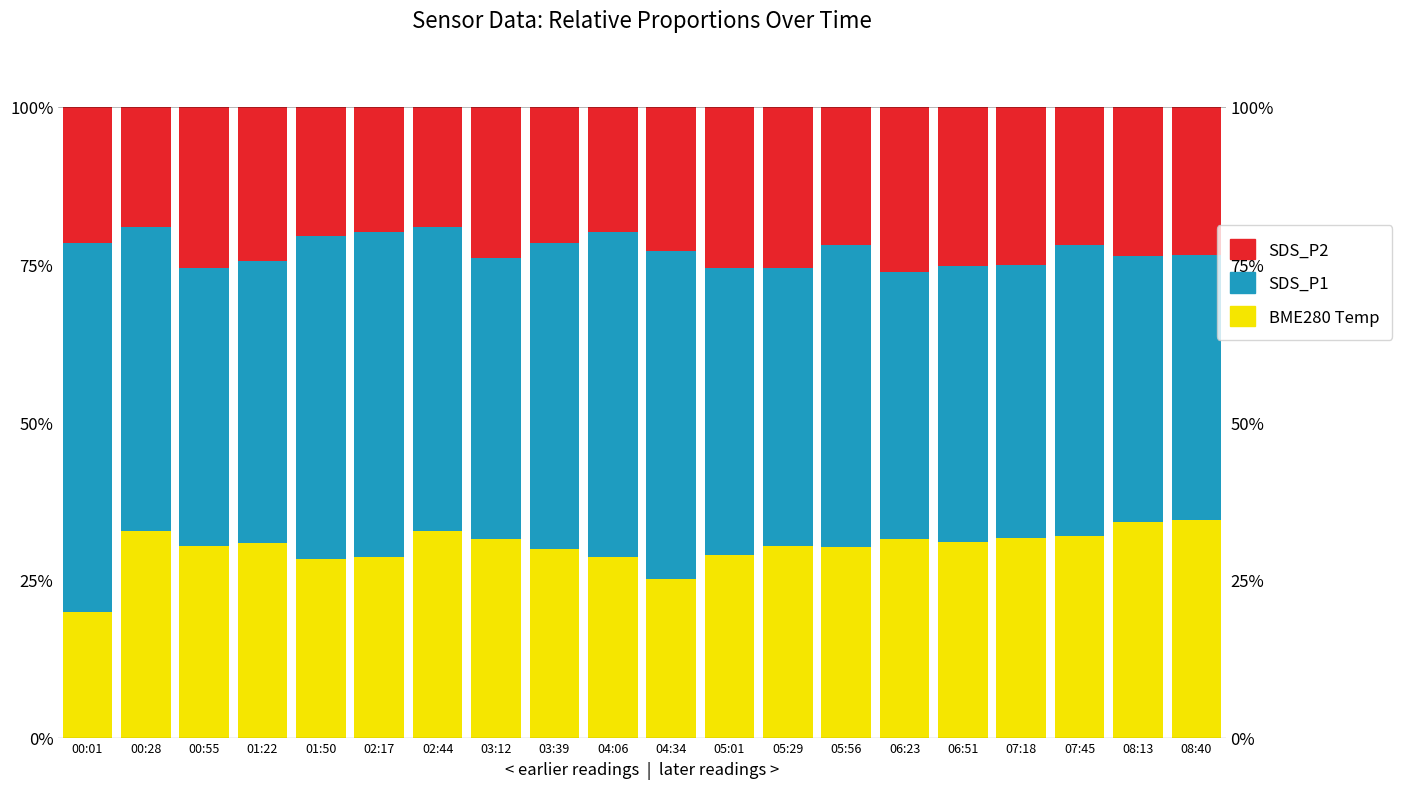

What is the smallest value displayed?

19.0